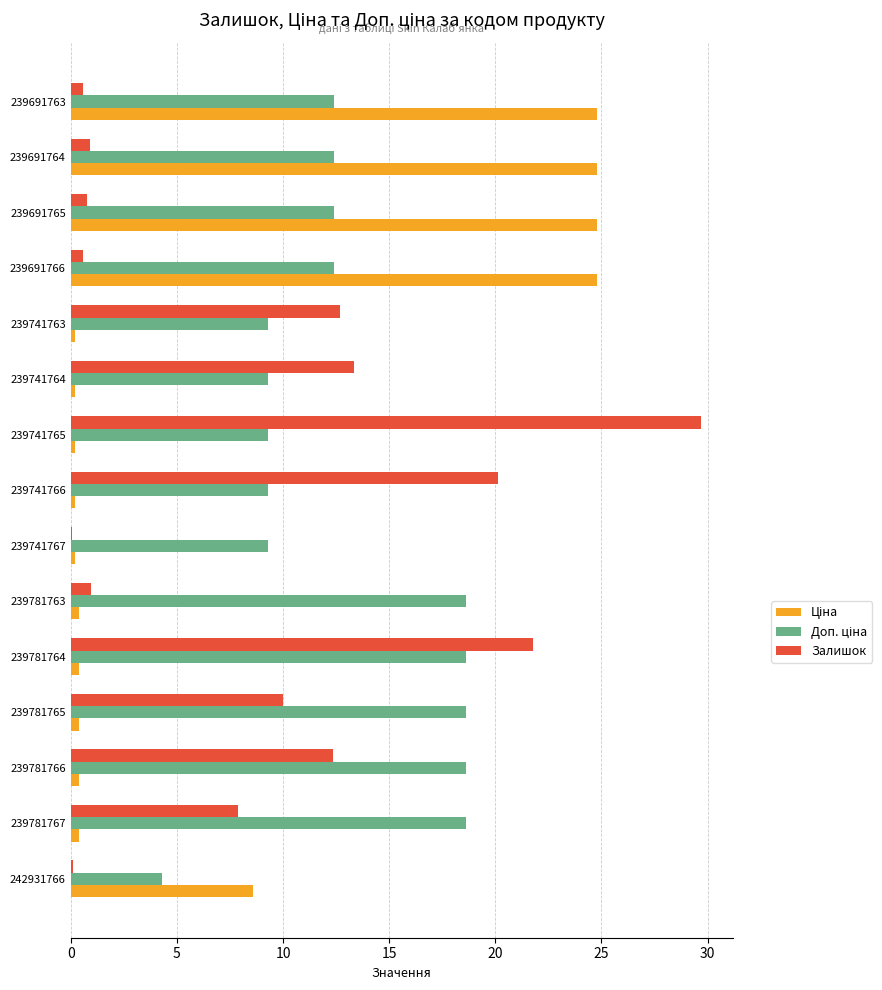

Between 239741765 and 239691766, which series saw the biggest shift?

Залишок